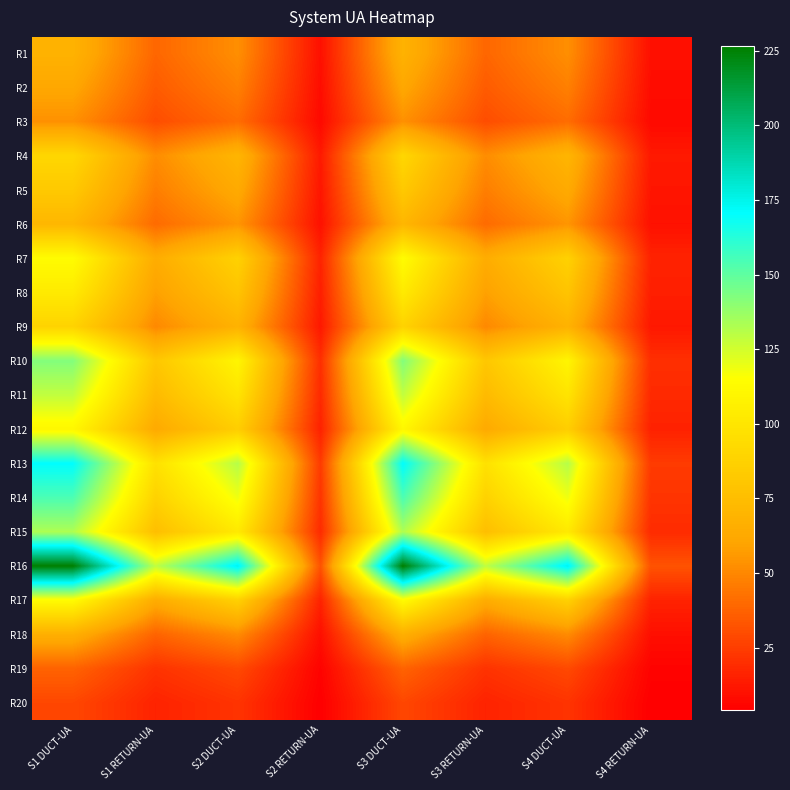

Which series has the largest total across all categories?

R16